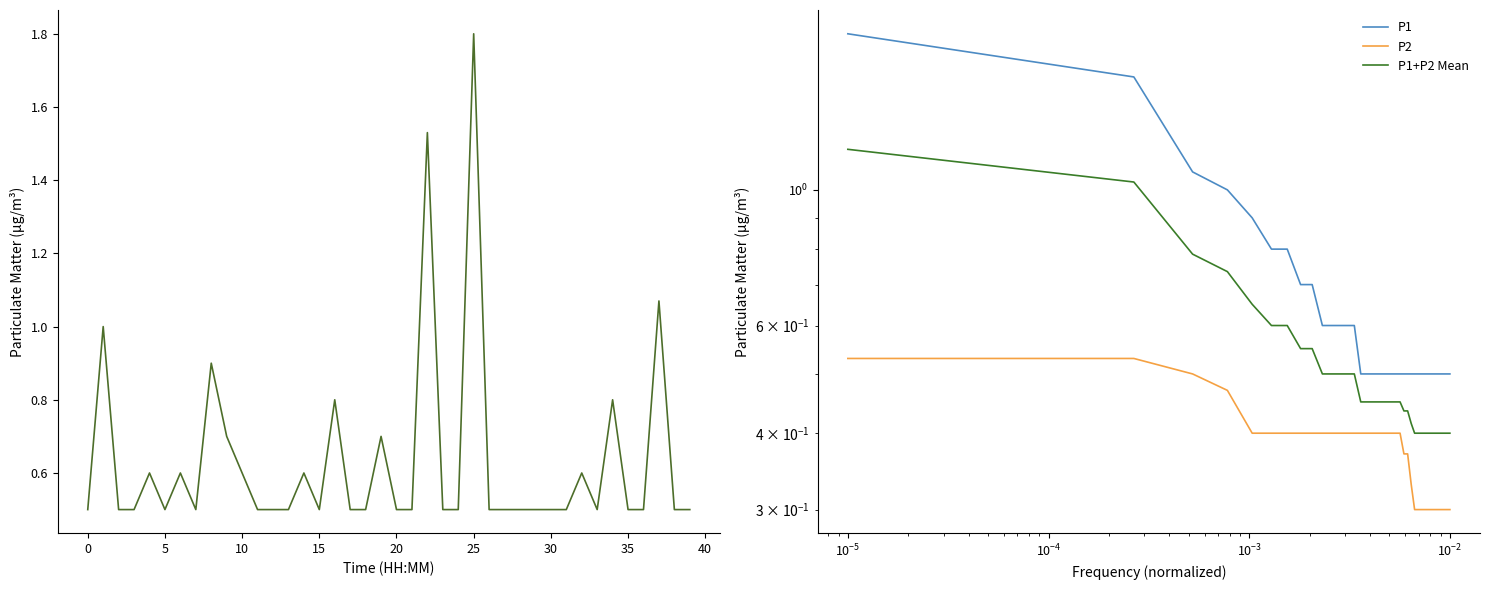

Count the number of data series in this chart.

3